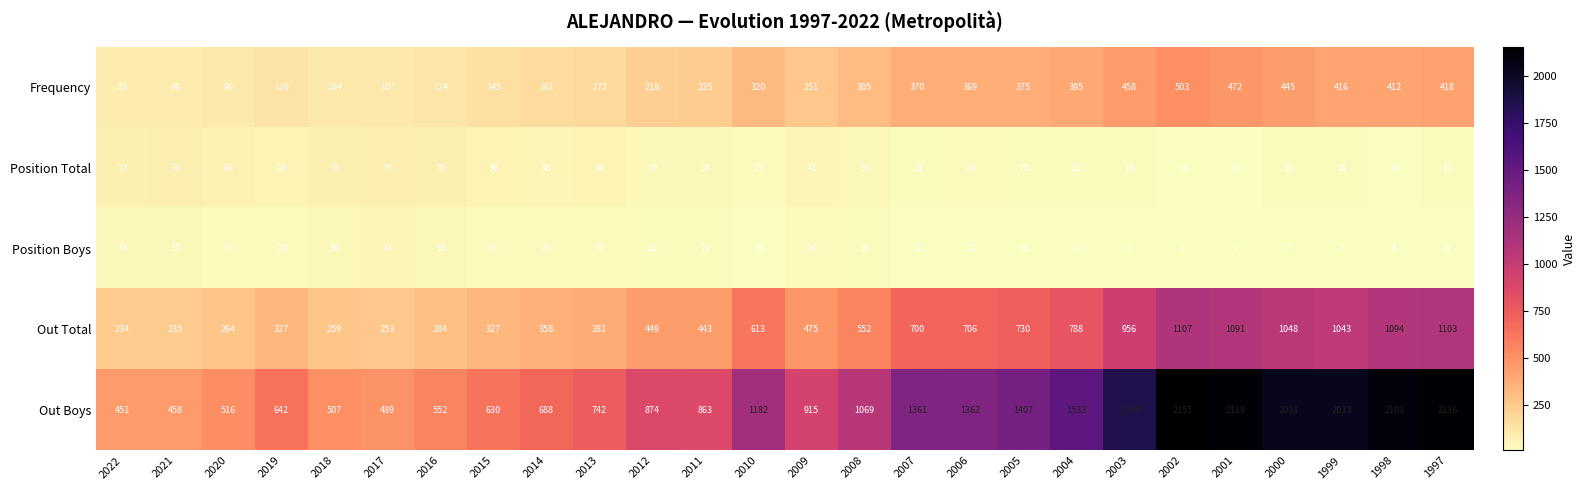

Which category has the highest value in the Position Boys series?

2017